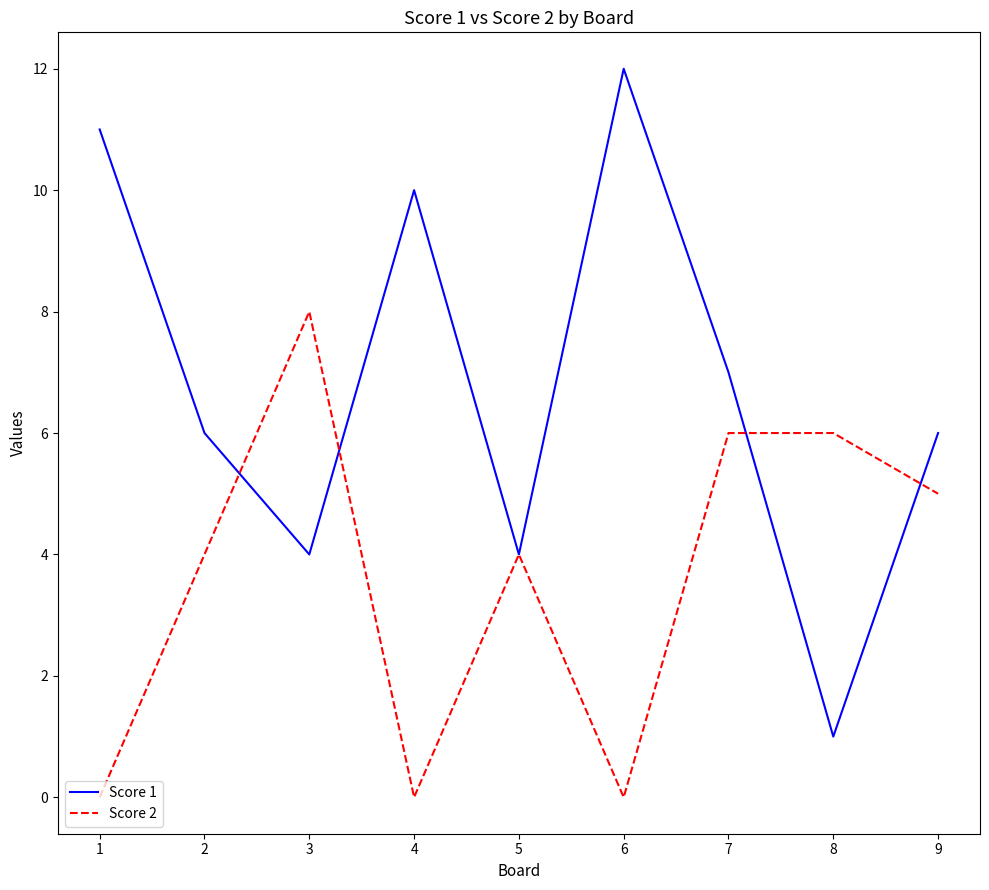

True or false: Score 1 has a value of 7 at 7.

True